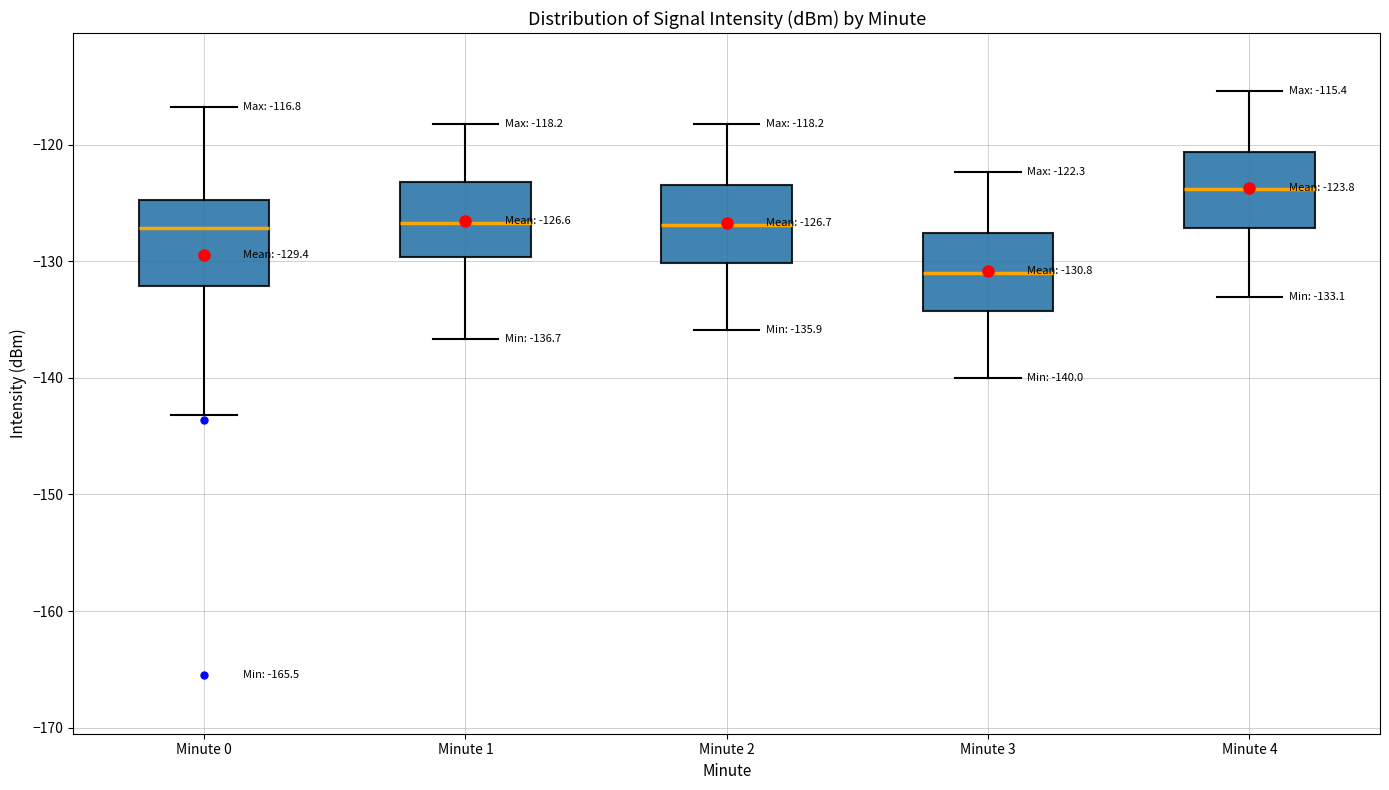

Which box's median line is the lowest?

Minute 3